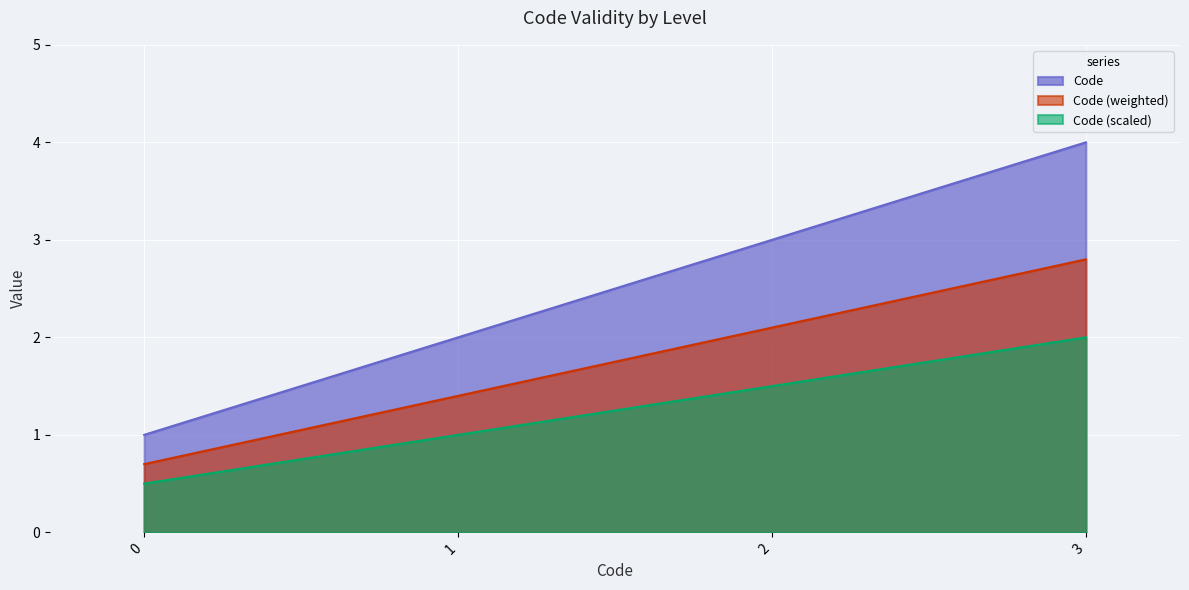

Rank the categories by value from highest to lowest.

3, 2, 1, 0